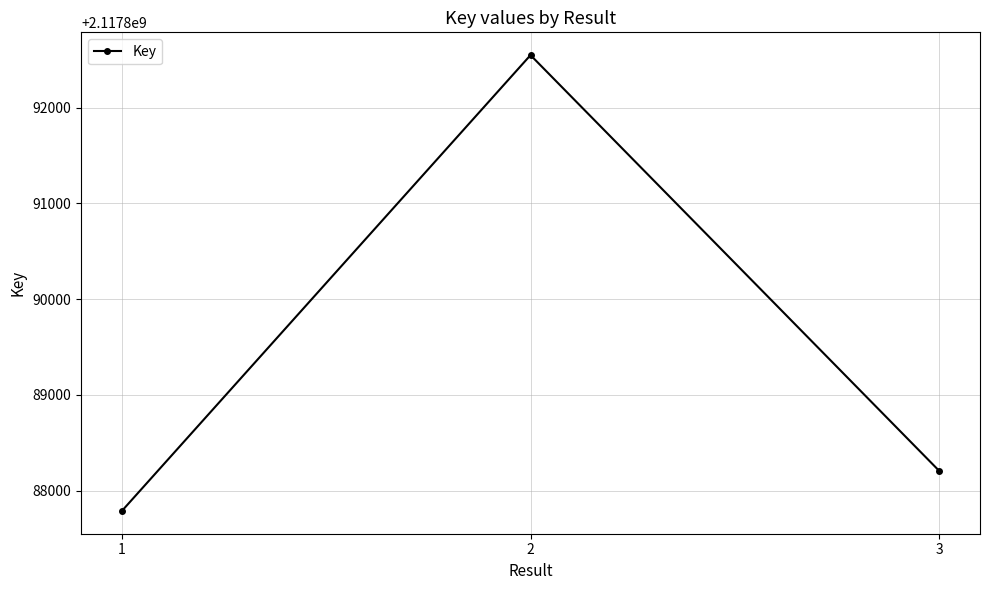

At which label does the data first exceed 2117888207?

2